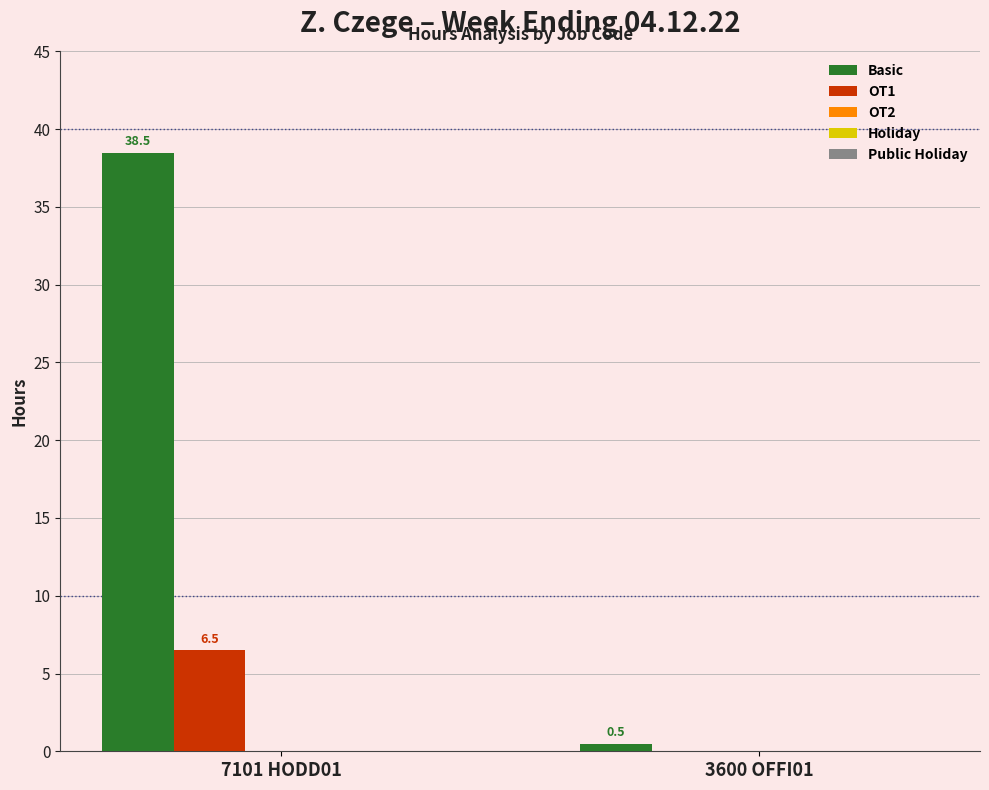

What is the sum of all OT1 values?

6.5